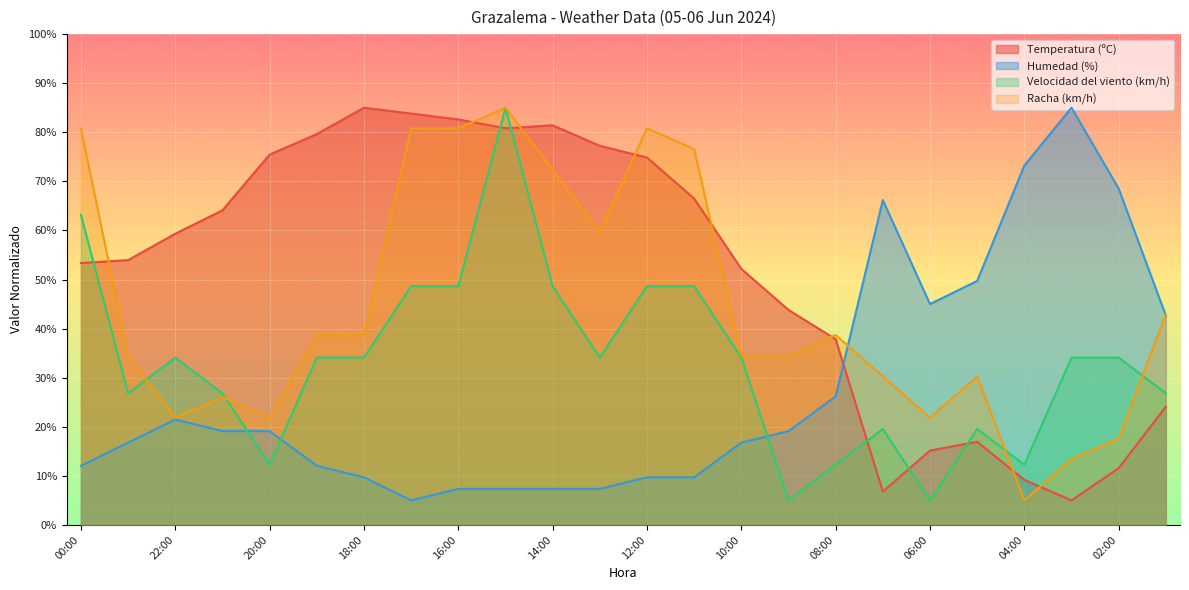

Where does the Velocidad del viento (km/h) series first go above 34?

00:00